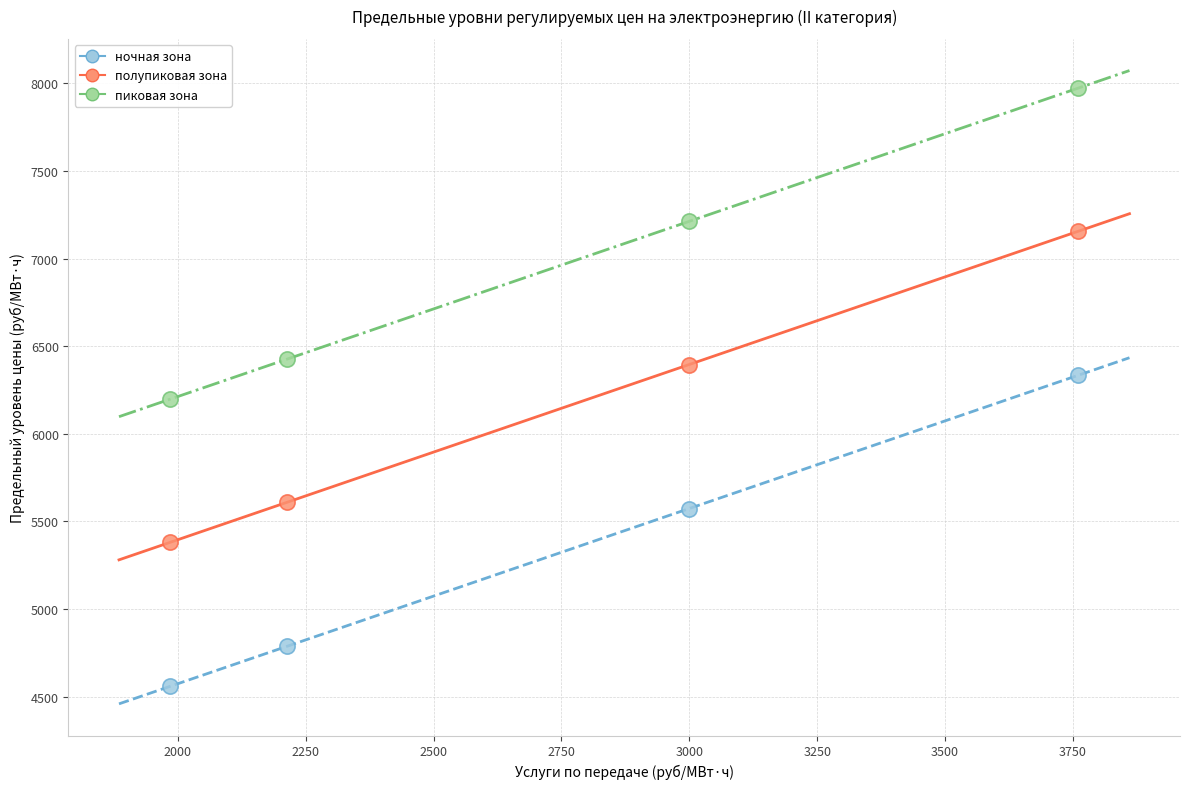

What are all the series names shown in the legend?

ночная зона, полупиковая зона, пиковая зона